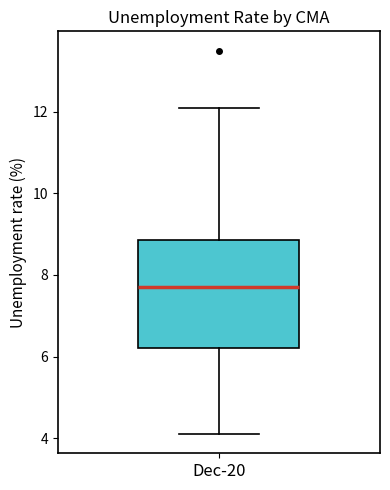

Read this box plot against the y-axis: the position of the median line, the range covered by the box, and the ends of both whiskers. The values are not printed on the chart, so give them approximately, as read against the axis.

median 7.8, box 6.2 to 8.8, whiskers 4.2 to 12.2